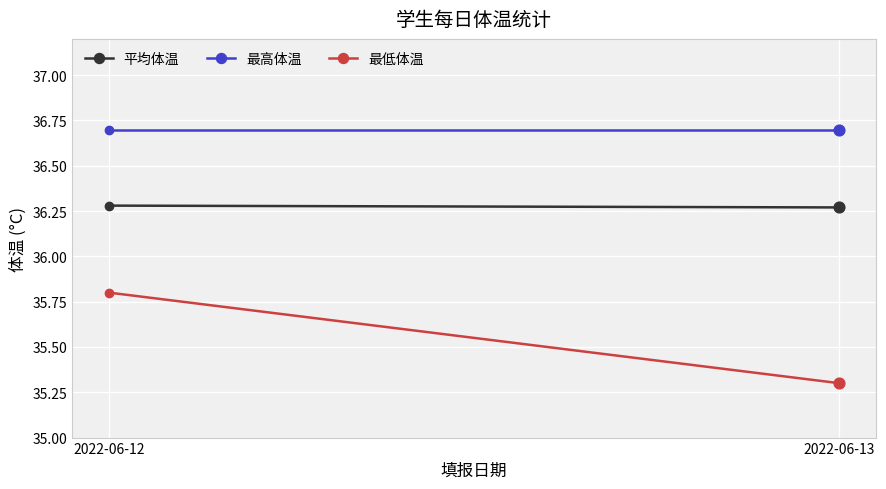

Which series reaches the maximum Y coordinate?

最高体温